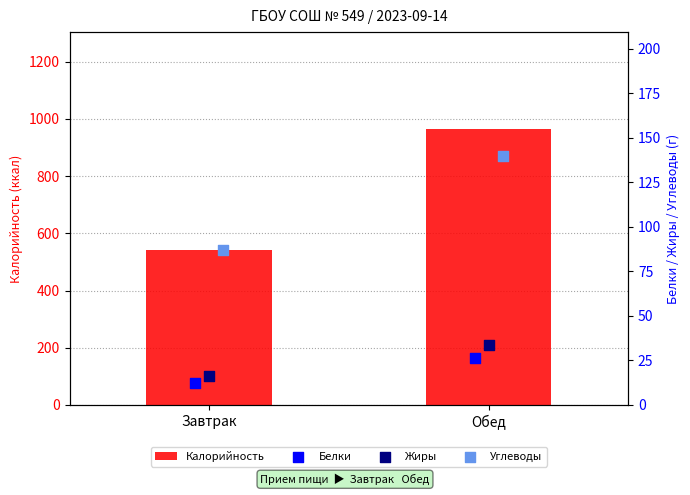

True or false: Калорийность has a value of 965.0 at Обед.

True